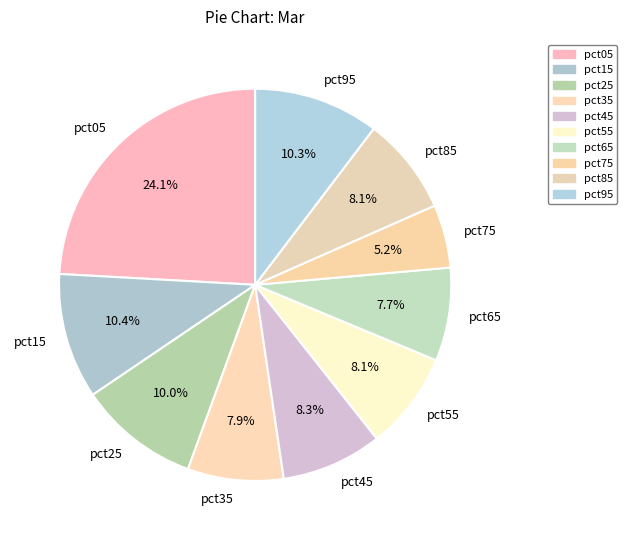

Count the number of slices in the pie.

10